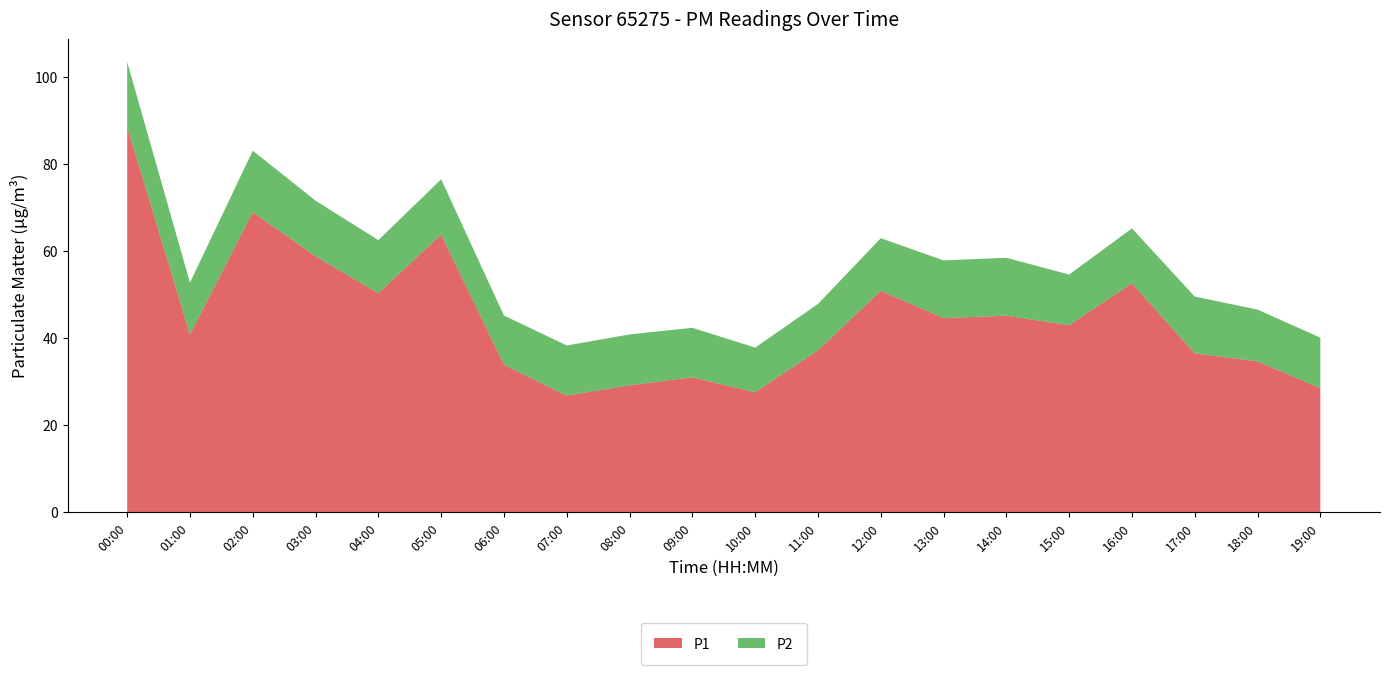

Reading left to right, what are all the values shown in this chart?

P1: 88.7	40.9	69.0	58.9	50.4	63.9	33.9	26.8	29.2	31.0	27.6	37.2	51.0	44.6	45.2	43.0	52.6	36.5	34.7	28.5
P2: 14.9	11.9	14.2	12.8	12.2	12.7	11.3	11.5	11.7	11.4	10.3	10.7	12.1	13.3	13.3	11.6	12.6	13.1	11.9	11.6